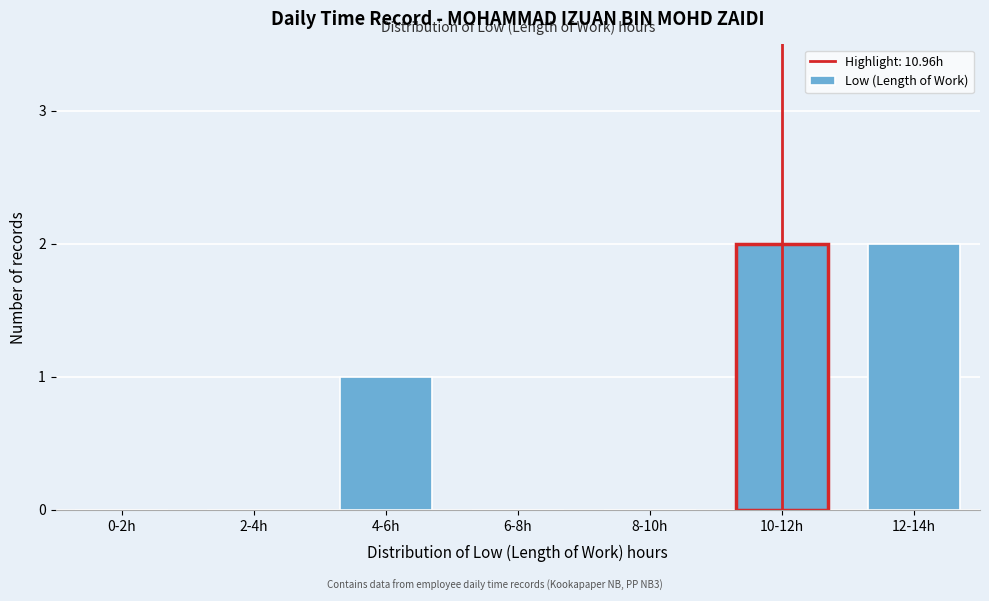

Reading left to right, what are all the values shown in this chart?

0-2h=0	2-4h=0	4-6h=1	6-8h=0	8-10h=0	10-12h=2	12-14h=2